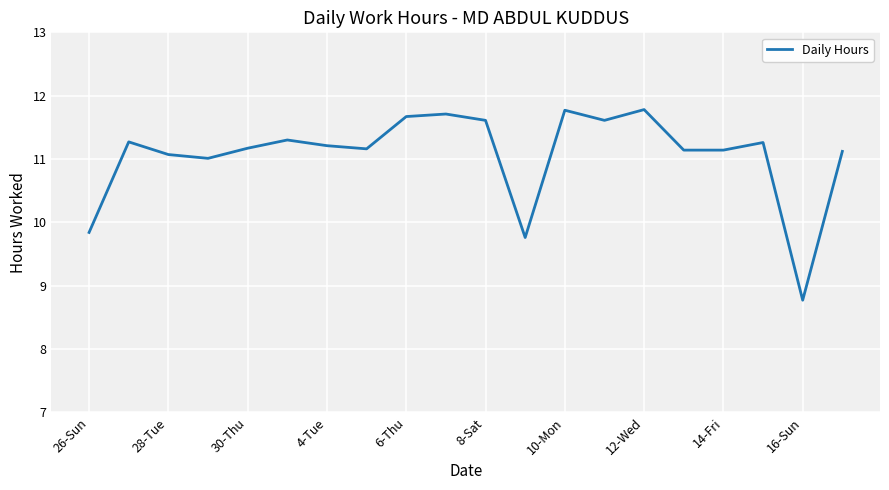

What is the minimum value shown in the chart?

8.8